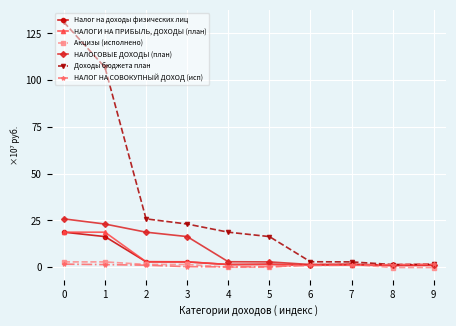

The value of НАЛОГИ НА ПРИБЫЛЬ, ДОХОДЫ (план) at 2 is 2.9. True or false?

True